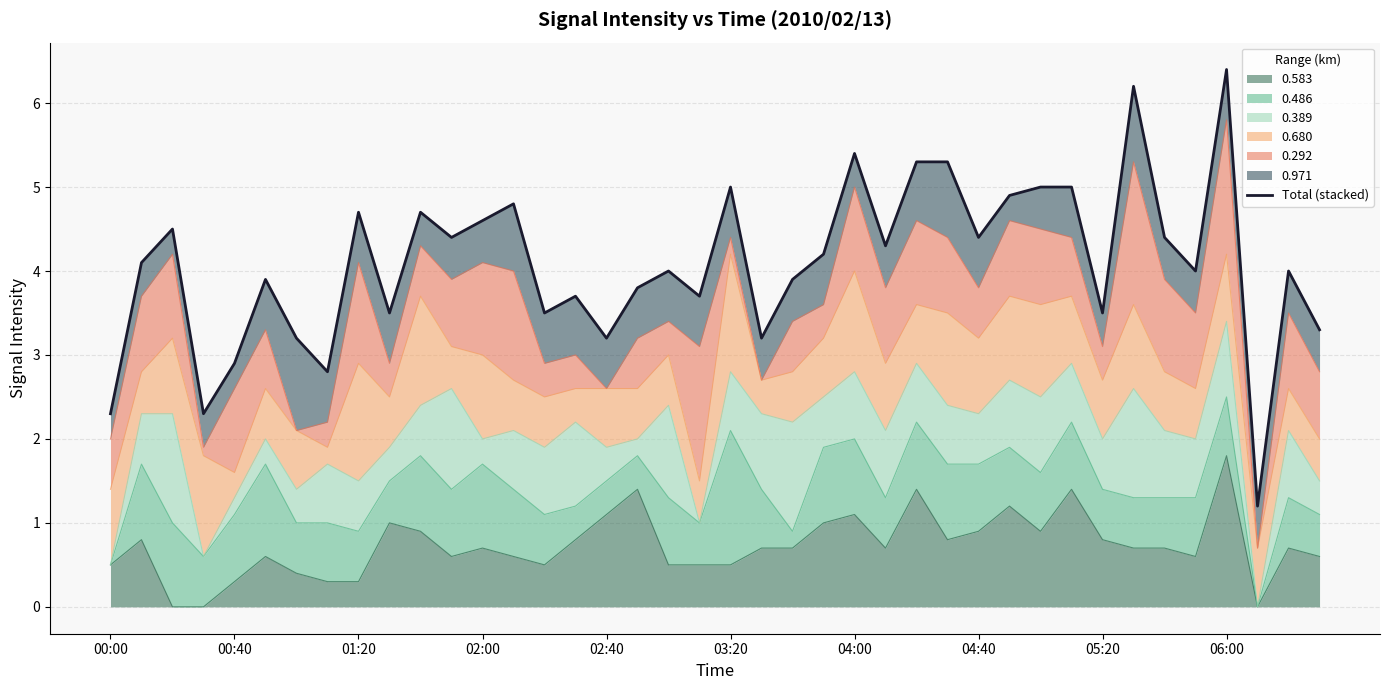

True or false: 0.583 has a value of 0.3 at 00:40.

True